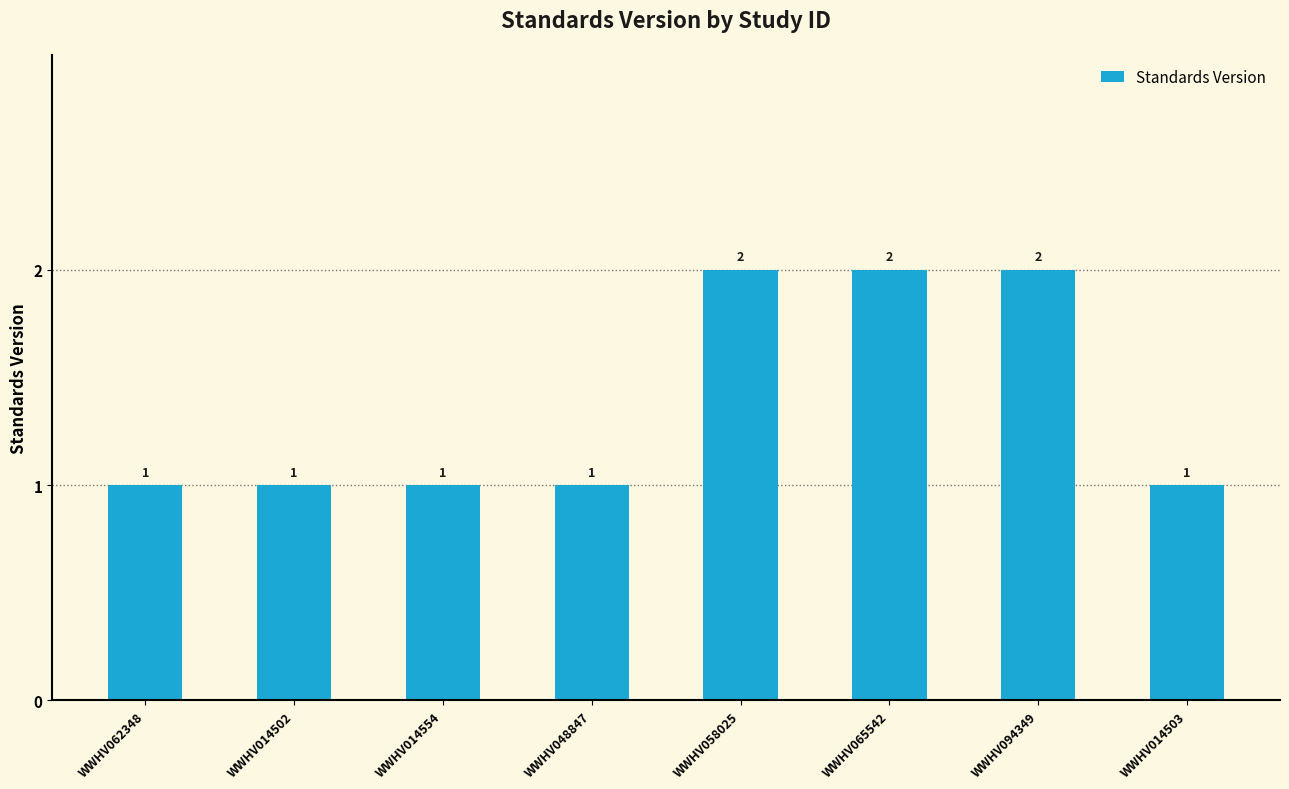

Count the number of values greater than 1.

3